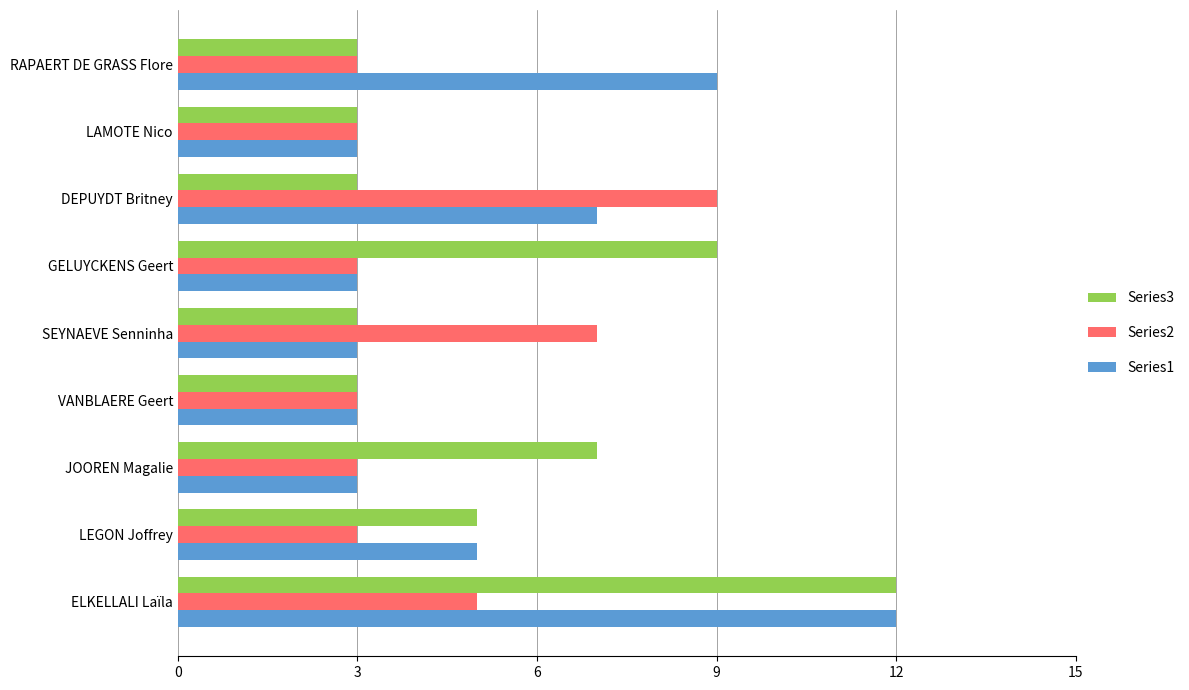

How many categories are shown in the chart?

9